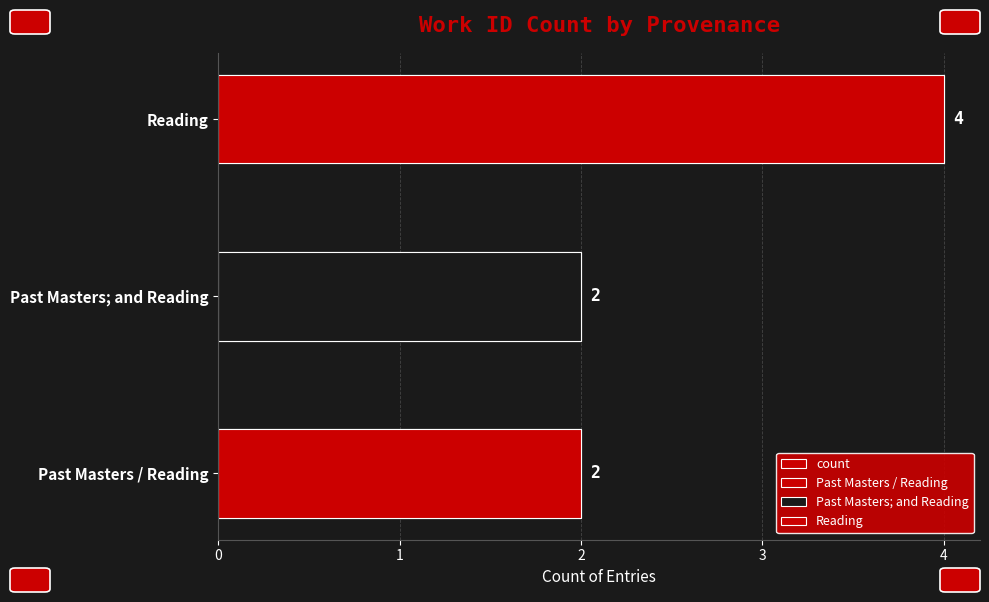

What is the maximum value shown in the chart?

4